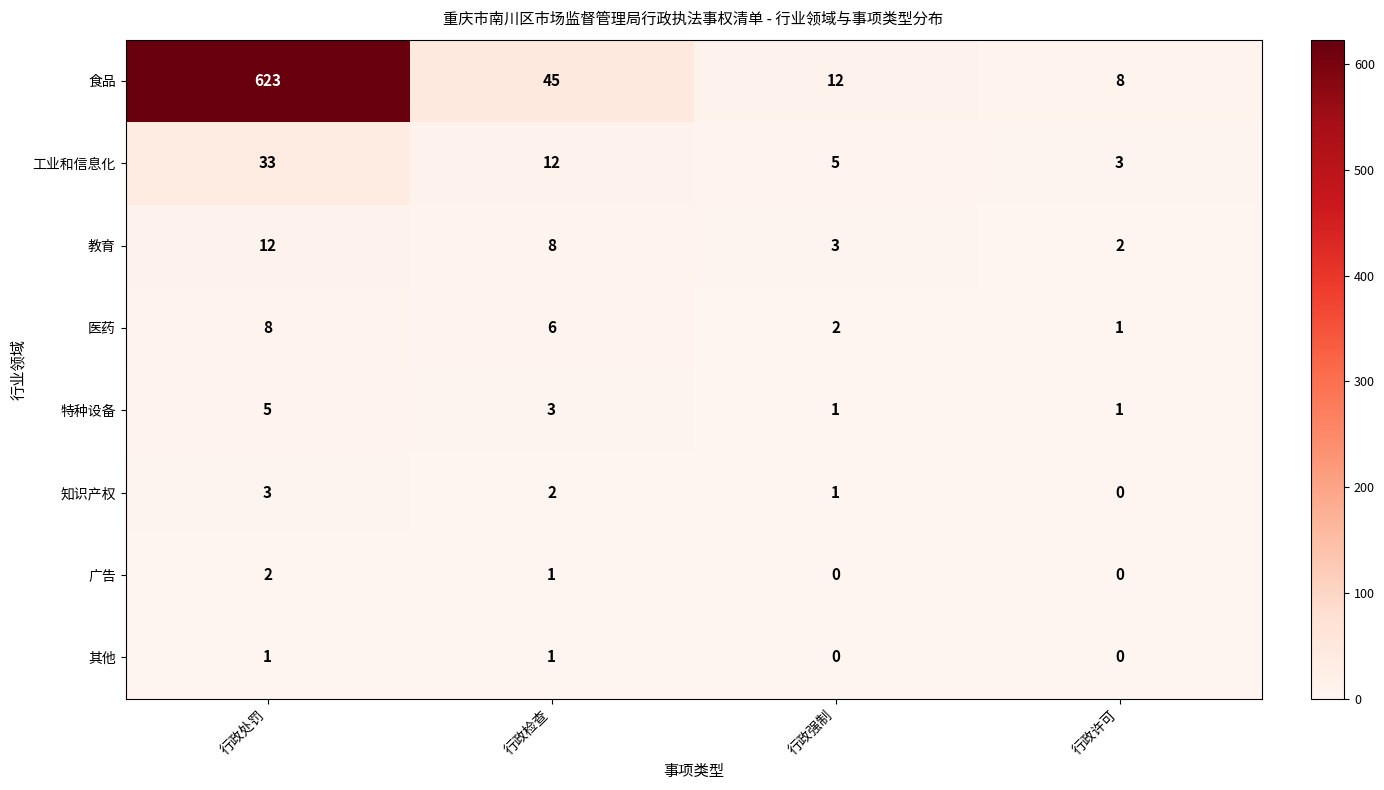

At which label does 广告 first exceed 1?

行政处罚